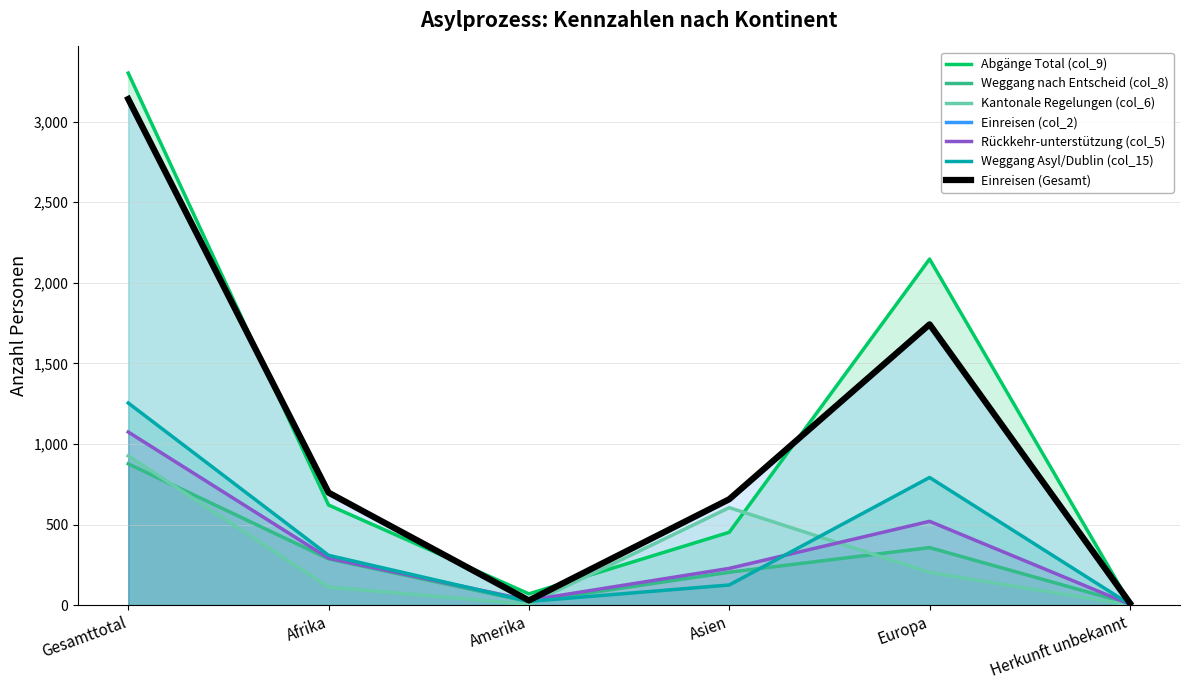

Where is Einreisen (col_2) nearest to the value 1576?

Europa